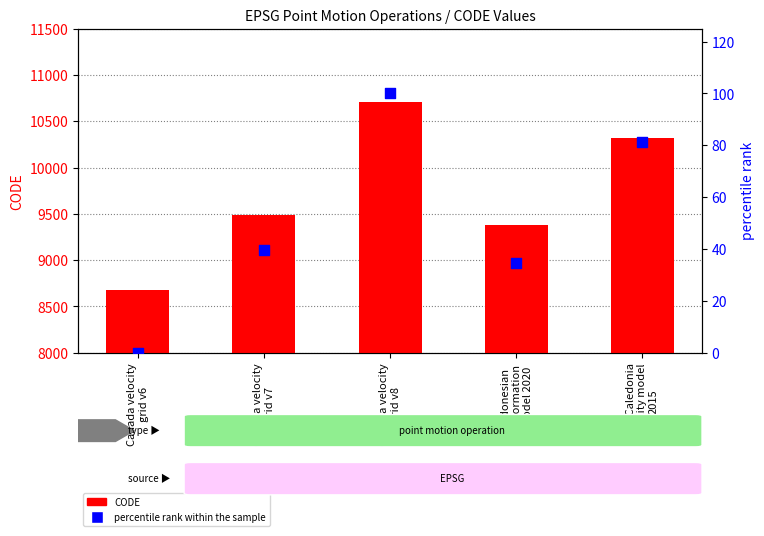

What are all the series names shown in the legend?

CODE, percentile rank within the sample